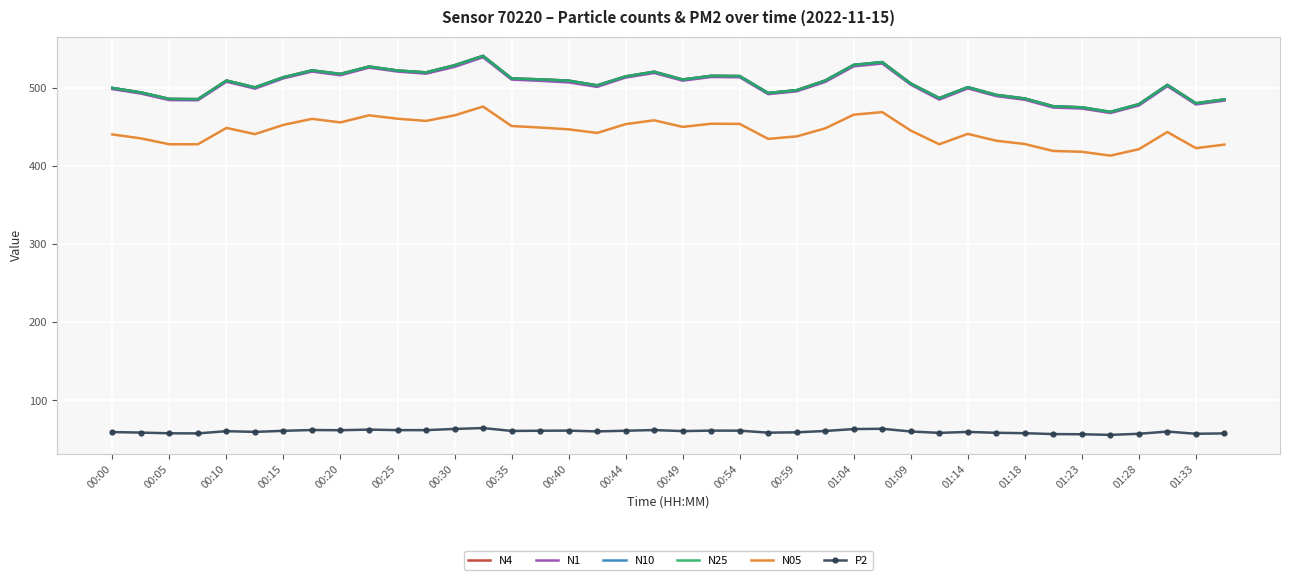

True or false: P2 and N4 intersect in this chart.

False